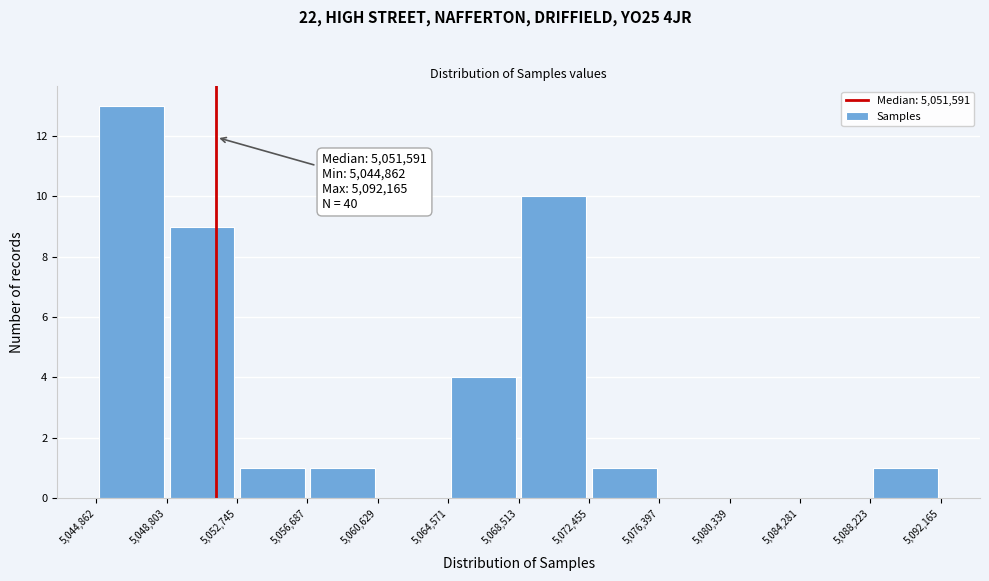

Over which range of the x-axis is the bar tallest?

5,044,862 to 5,048,803